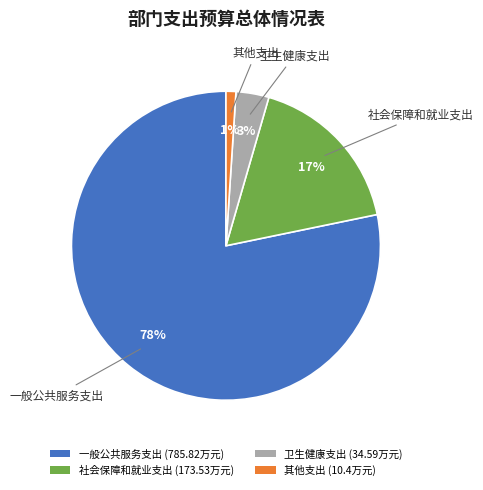

What is the smallest slice in the pie chart?

其他支出